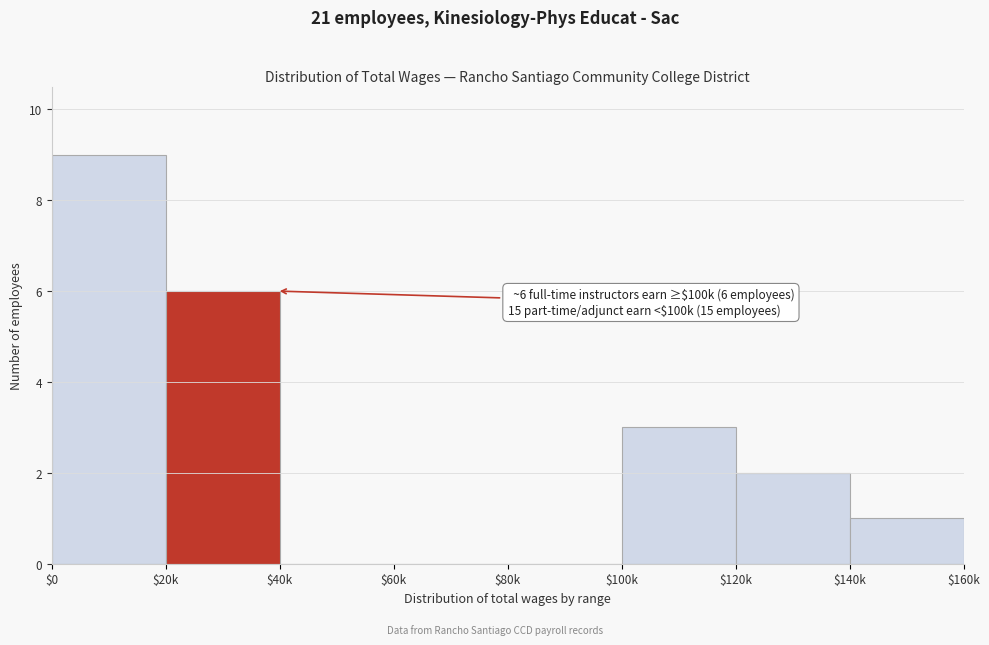

Where is the data nearest to the value 4?

$100k